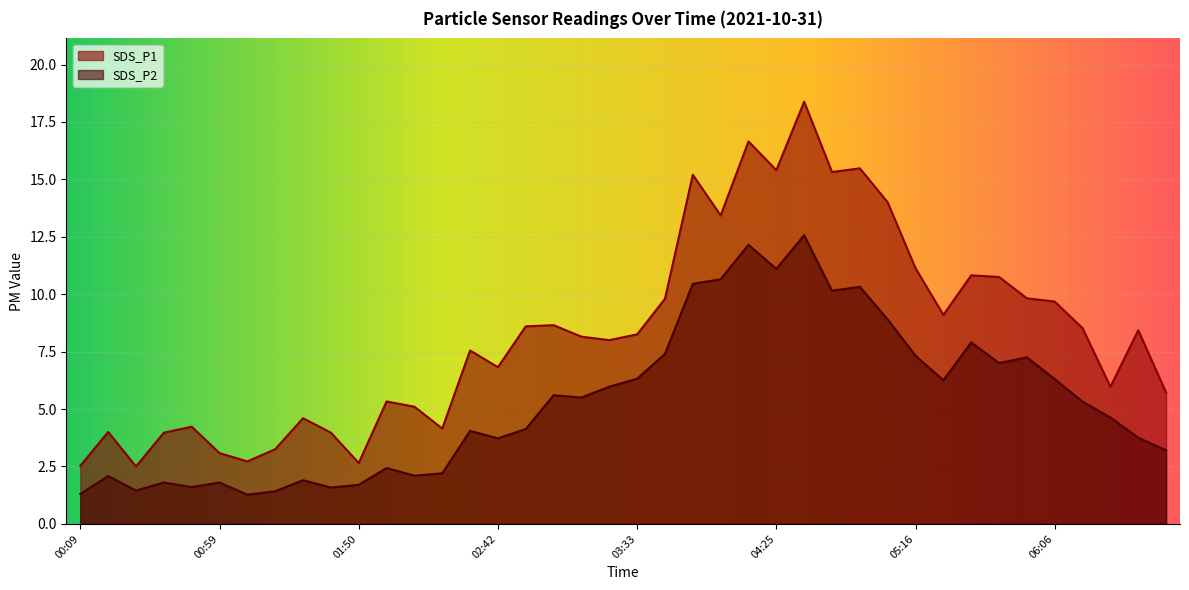

Reading right to left, extract all data points from this chart.

SDS_P1: 5.7	8.4	6.0	8.5	9.7	9.8	10.8	10.8	9.1	11.1	14.0	15.5	15.3	18.4	15.4	16.6	13.4	15.2	9.8	8.2	8.0	8.2	8.7	8.6	6.8	7.5	4.2	5.1	5.3	2.6	4.0	4.6	3.2	2.7	3.1	4.2	4.0	2.5	4.0	2.5
SDS_P2: 3.2	3.8	4.6	5.3	6.3	7.2	7.0	7.9	6.2	7.3	8.9	10.3	10.2	12.6	11.1	12.2	10.7	10.4	7.4	6.3	6.0	5.5	5.6	4.1	3.7	4.0	2.2	2.1	2.4	1.7	1.6	1.9	1.4	1.3	1.8	1.6	1.8	1.4	2.1	1.3